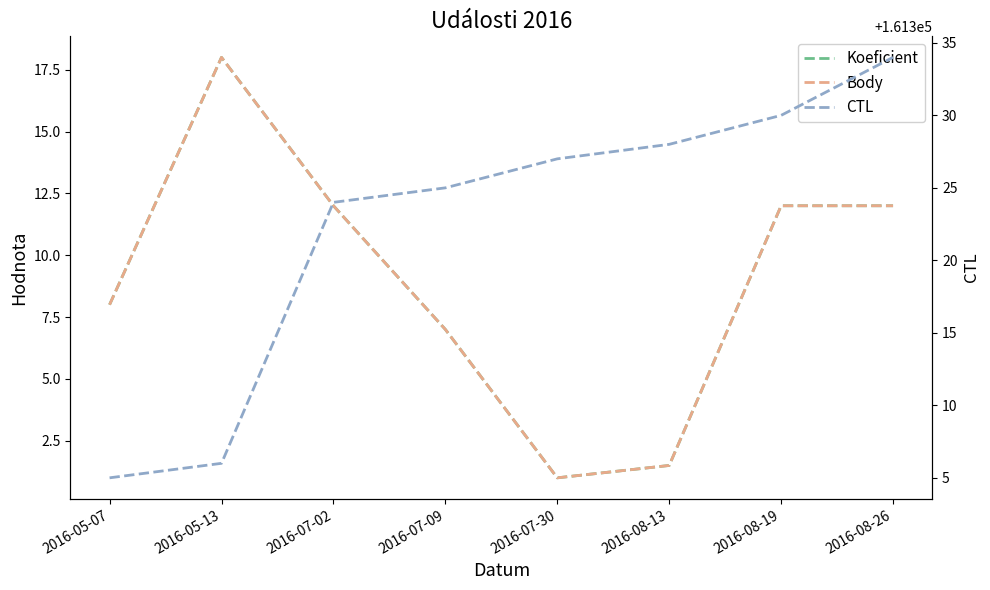

List the series in order of their peak value, highest first.

CTL, Koeficient, Body